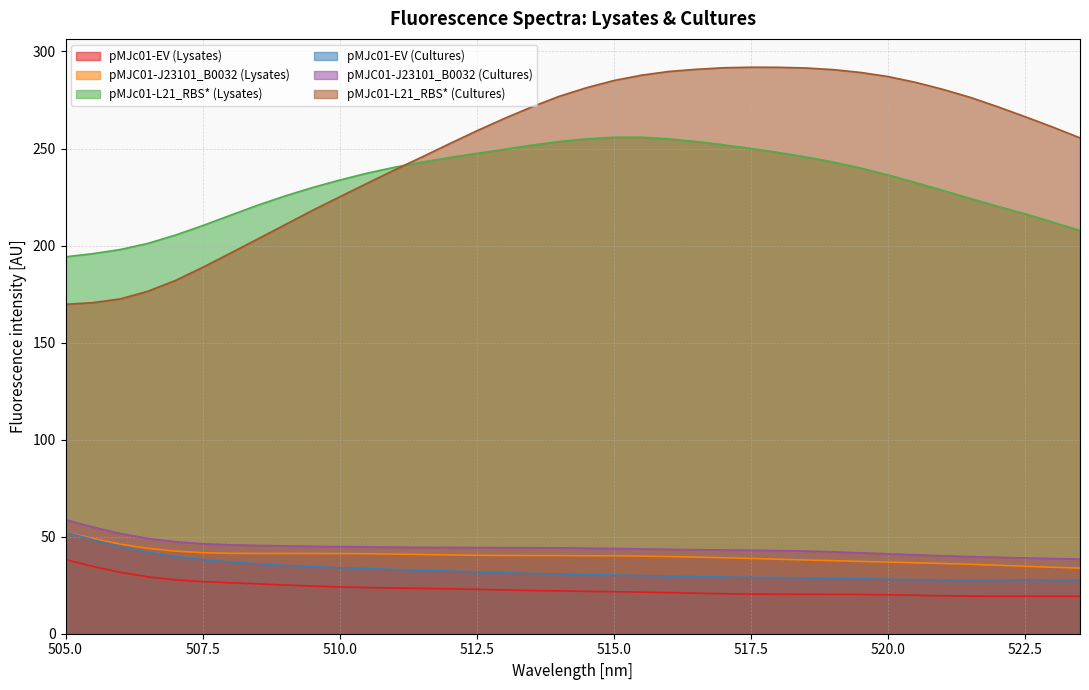

What is the sum of the pMJc01-L21_RBS* (Lysates) values at 522.5 and 510.5?

453.6